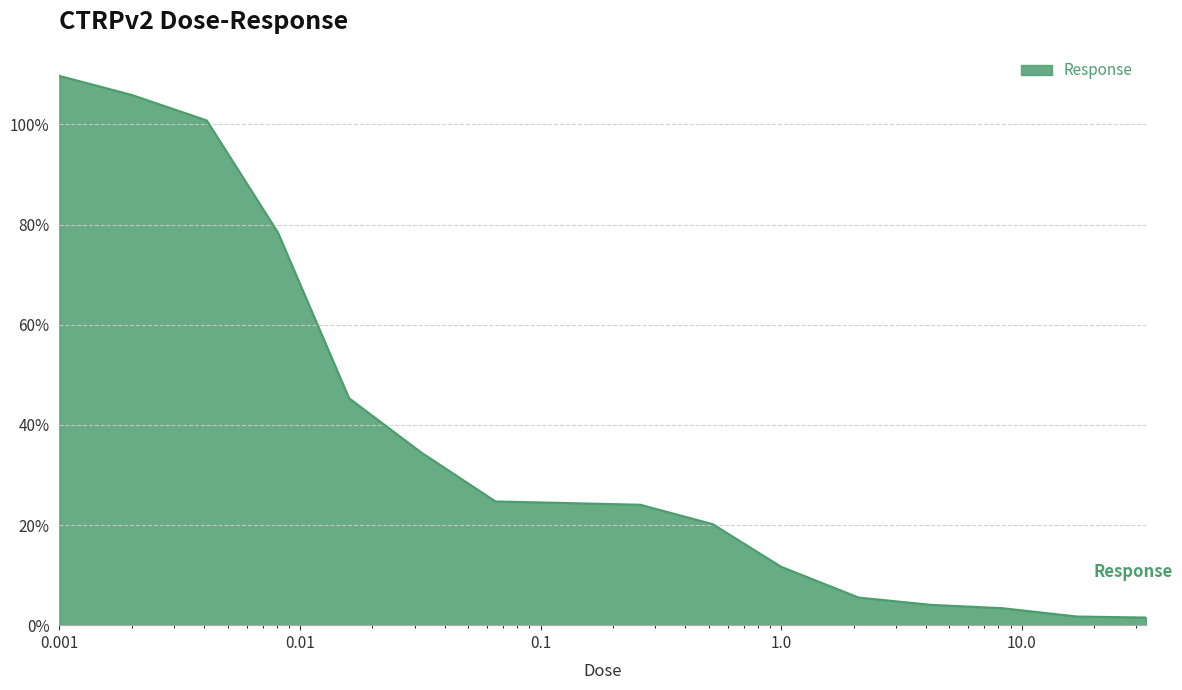

What is the maximum value shown in the chart?

109.7